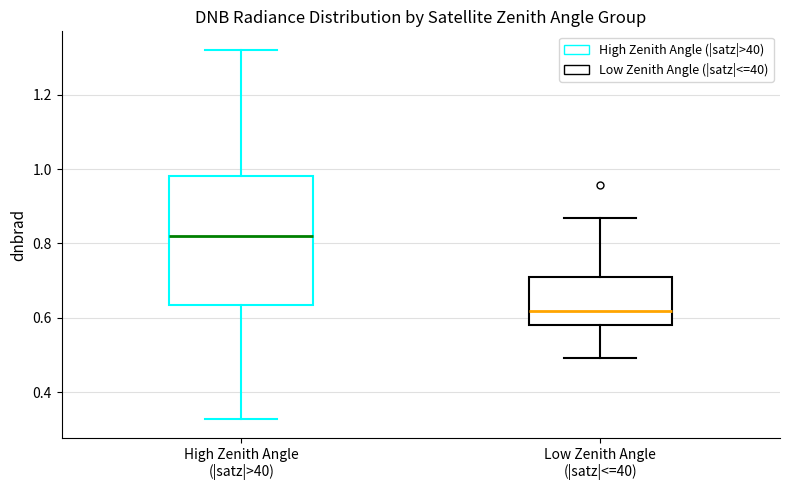

Comparing the boxes themselves (not the whiskers), which one is the tallest?

High Zenith Angle (|satz|>40)